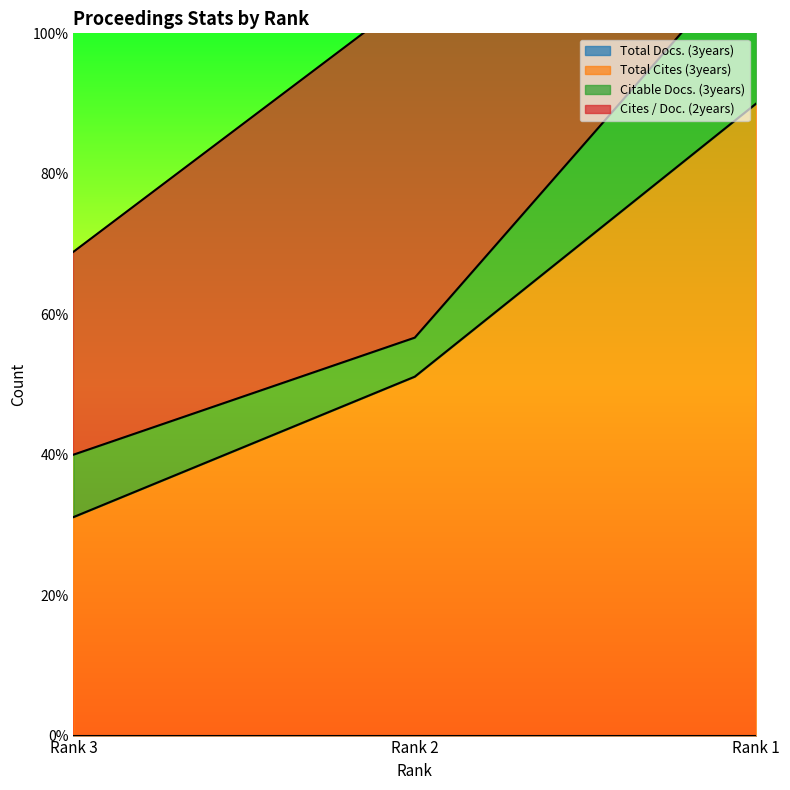

How many values in the Total Cites (3years) series exceed 51?

2